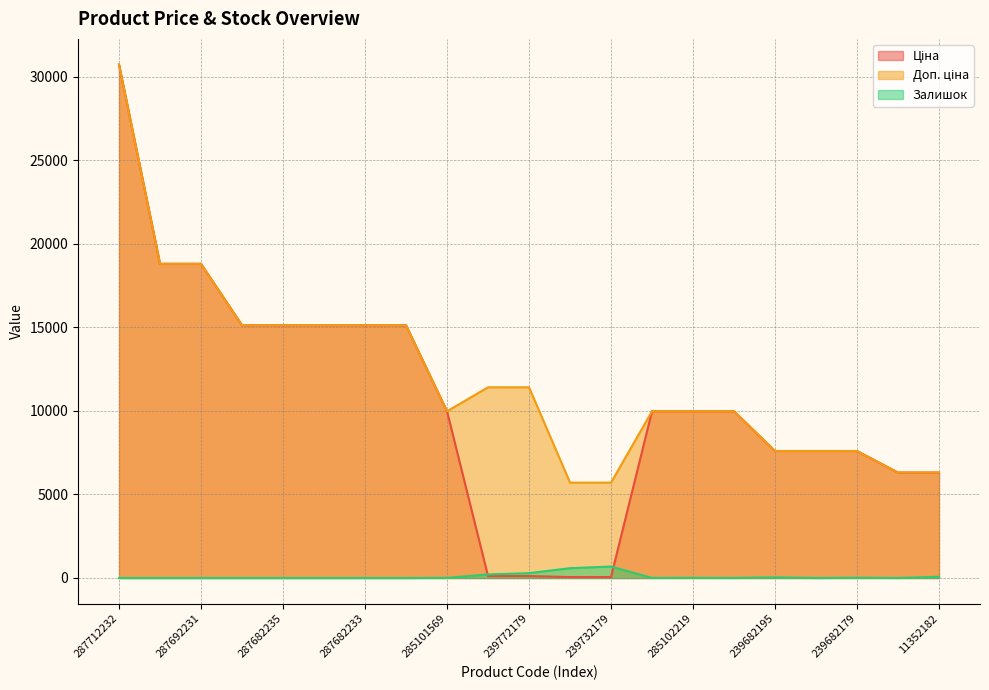

True or false: Доп. ціна and Ціна intersect in this chart.

False